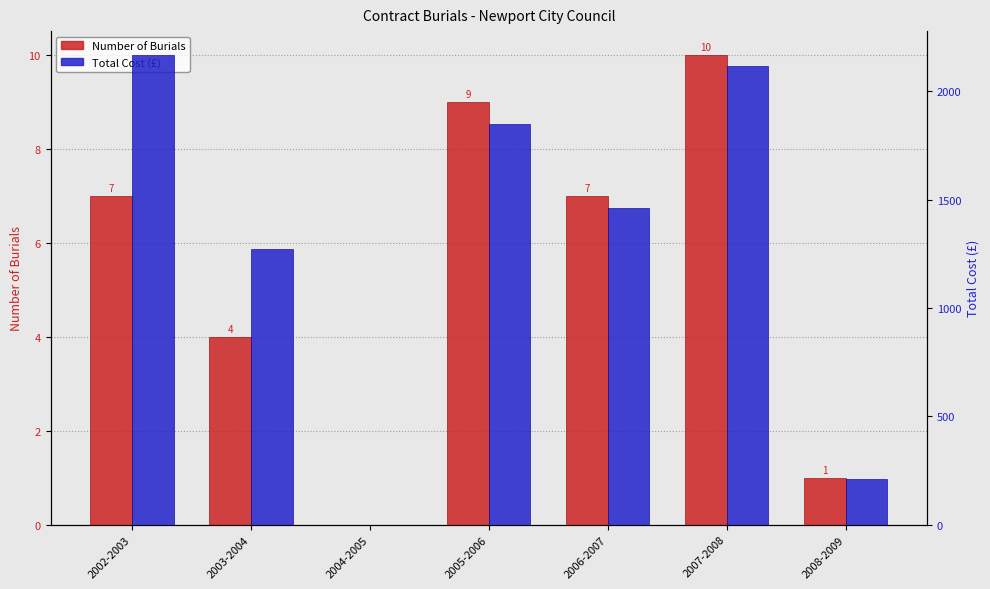

What is the highest value of the Number of Burials series?

10.0